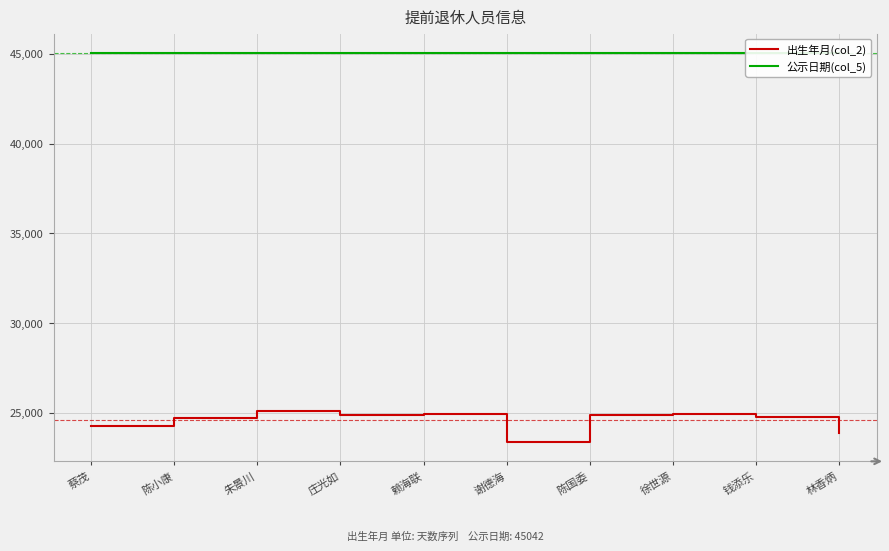

Reading left to right, transcribe all the data shown in this chart.

出生年月(col_2): 24259	24716	25082	24898	24929	23377	24869	24929	24746	23894
公示日期(col_5): 45042	45042	45042	45042	45042	45042	45042	45042	45042	45042